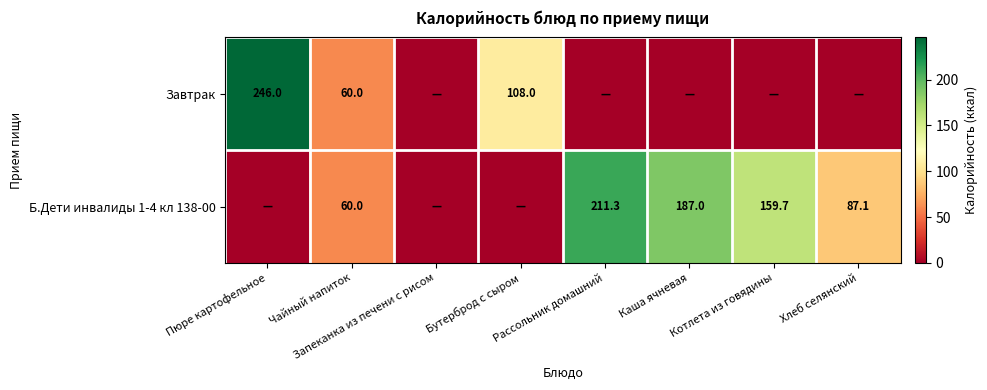

The value of Б.Дети инвалиды 1-4 кл 138-00 at Рассольник домашний is 211.3. True or false?

True